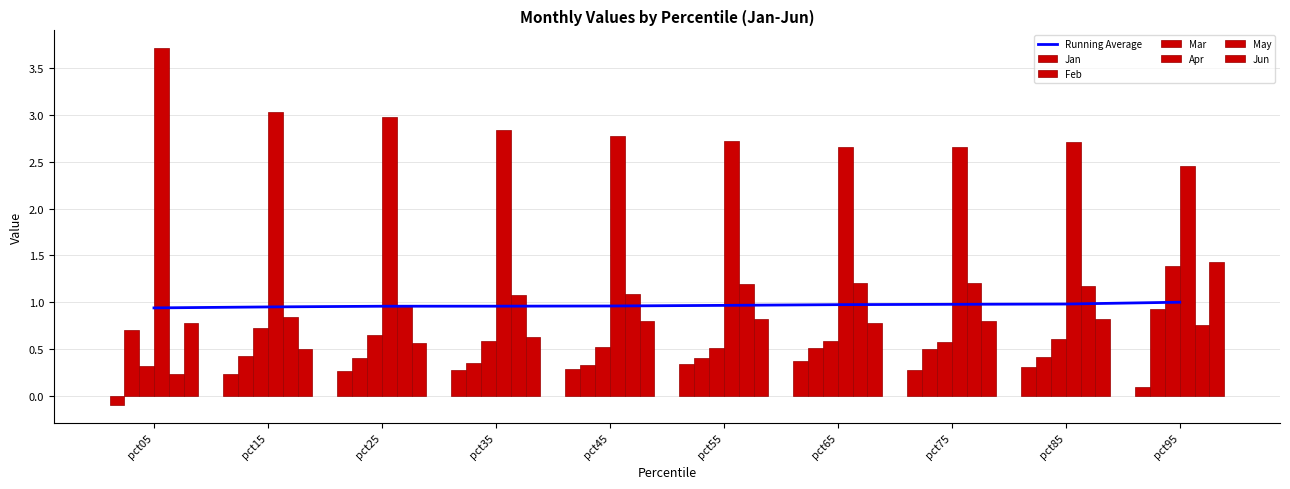

Reading left to right, what are all the values shown in this chart?

Jan: pct05=-0.1	pct15=0.2	pct25=0.3	pct35=0.3	pct45=0.3	pct55=0.3	pct65=0.4	pct75=0.3	pct85=0.3	pct95=0.1
Feb: pct05=0.7	pct15=0.4	pct25=0.4	pct35=0.3	pct45=0.3	pct55=0.4	pct65=0.5	pct75=0.5	pct85=0.4	pct95=0.9
Mar: pct05=0.3	pct15=0.7	pct25=0.7	pct35=0.6	pct45=0.5	pct55=0.5	pct65=0.6	pct75=0.6	pct85=0.6	pct95=1.4
Apr: pct05=3.7	pct15=3.0	pct25=3.0	pct35=2.8	pct45=2.8	pct55=2.7	pct65=2.7	pct75=2.7	pct85=2.7	pct95=2.5
May: pct05=0.2	pct15=0.8	pct25=1.0	pct35=1.1	pct45=1.1	pct55=1.2	pct65=1.2	pct75=1.2	pct85=1.2	pct95=0.8
Jun: pct05=0.8	pct15=0.5	pct25=0.6	pct35=0.6	pct45=0.8	pct55=0.8	pct65=0.8	pct75=0.8	pct85=0.8	pct95=1.4